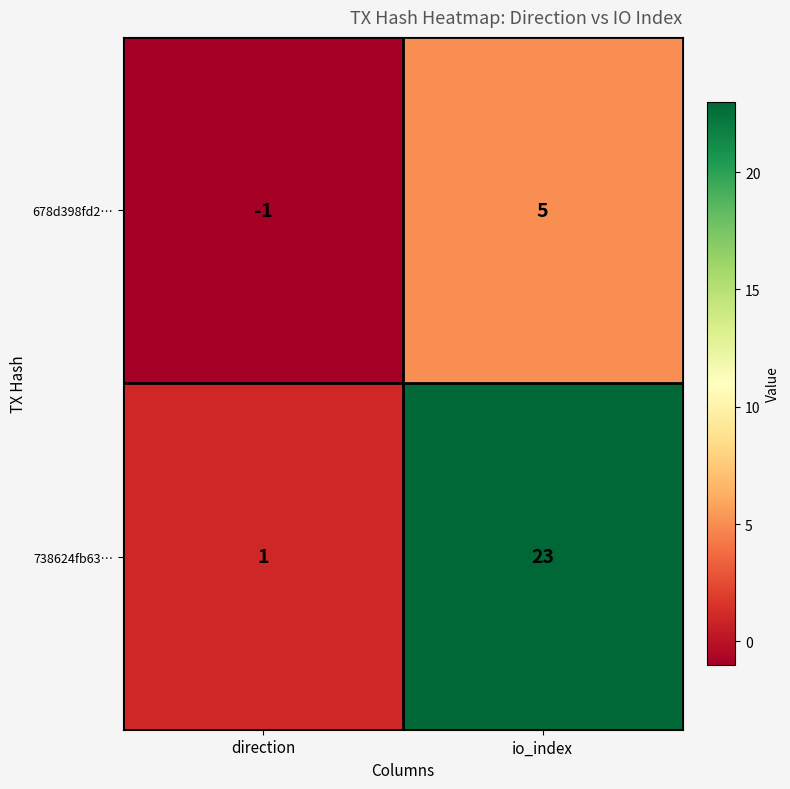

Which series has the largest range (max minus min)?

738624fb63…